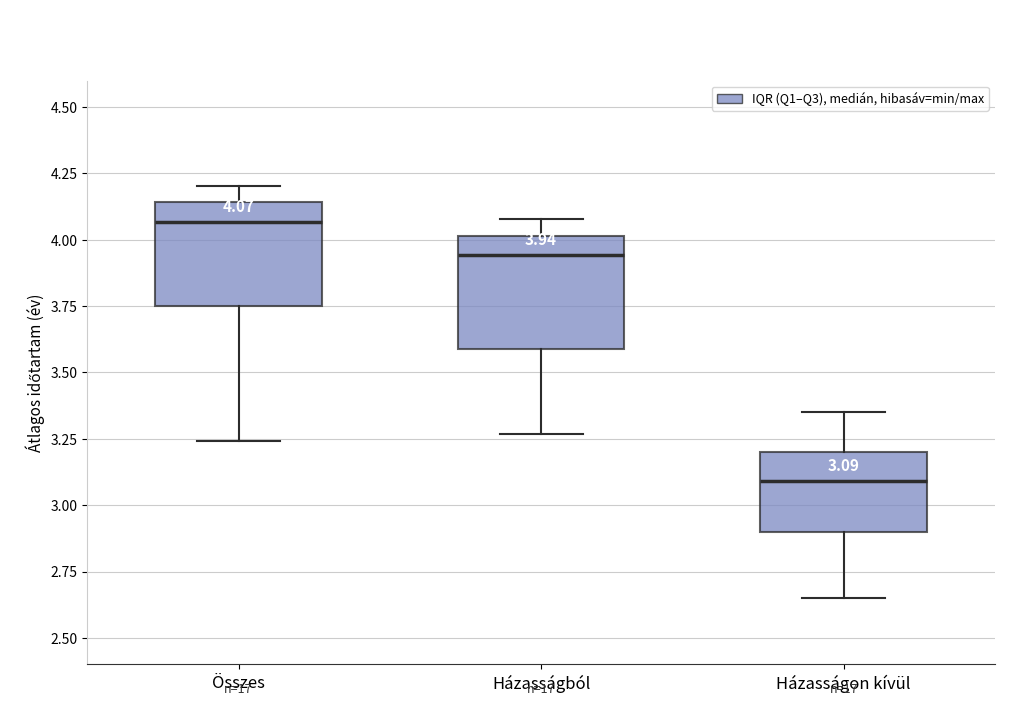

Which box's median line is the highest?

Összes